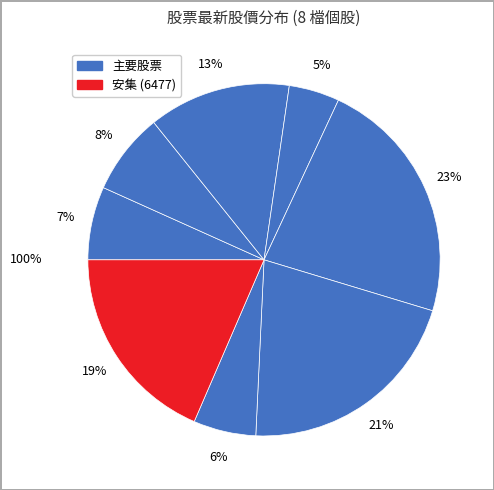

The 6477 slice represents 19% of the pie. True or false?

True